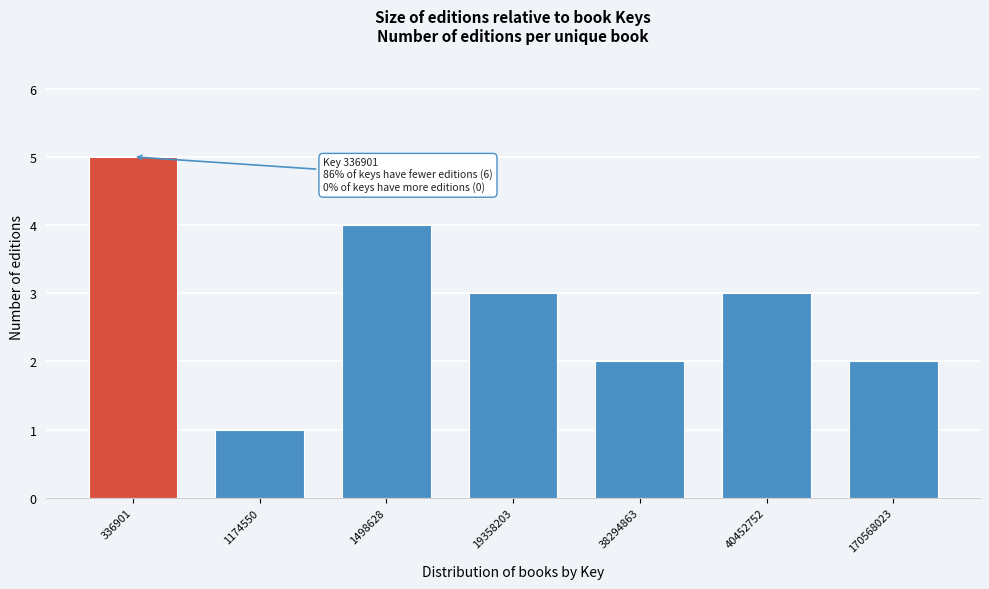

Reading left to right, what are all the values shown in this chart?

336901=5	1174550=1	1498628=4	19358203=3	38294863=2	40452752=3	170568023=2